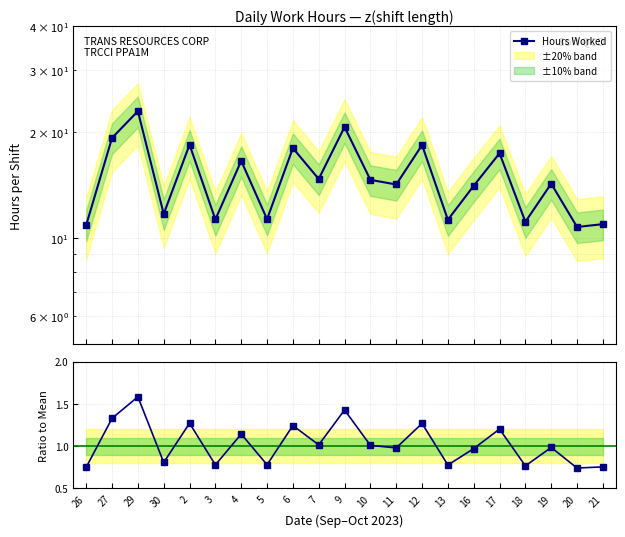

What is the label of the 12th point from the left?

10